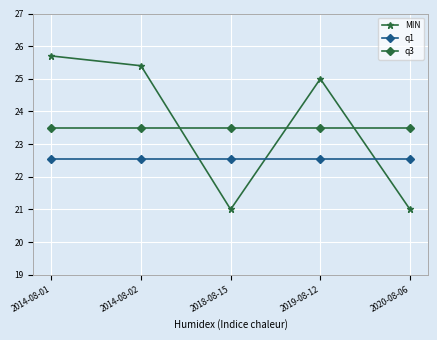

What position from the right is 2019-08-12?

2